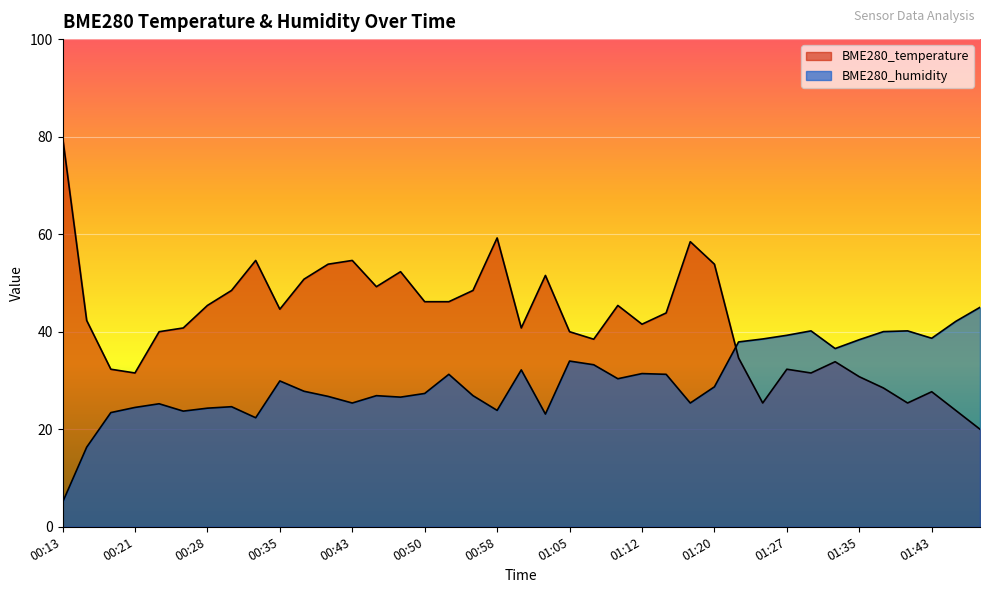

Rank the series by their maximum value, from lowest to highest.

BME280_humidity, BME280_temperature